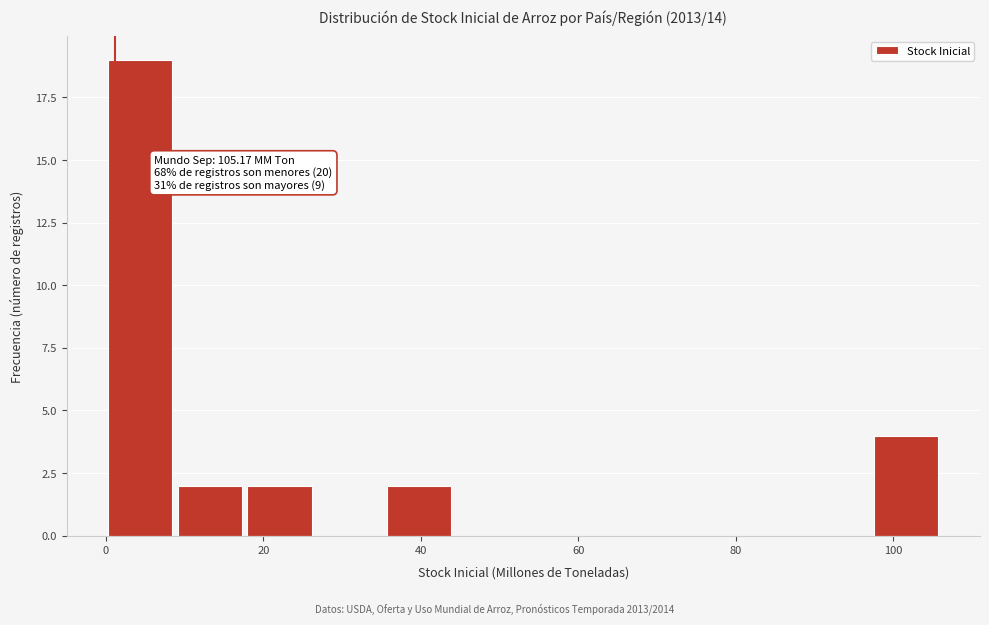

Which range on the x-axis has the tallest bar?

0 to 10